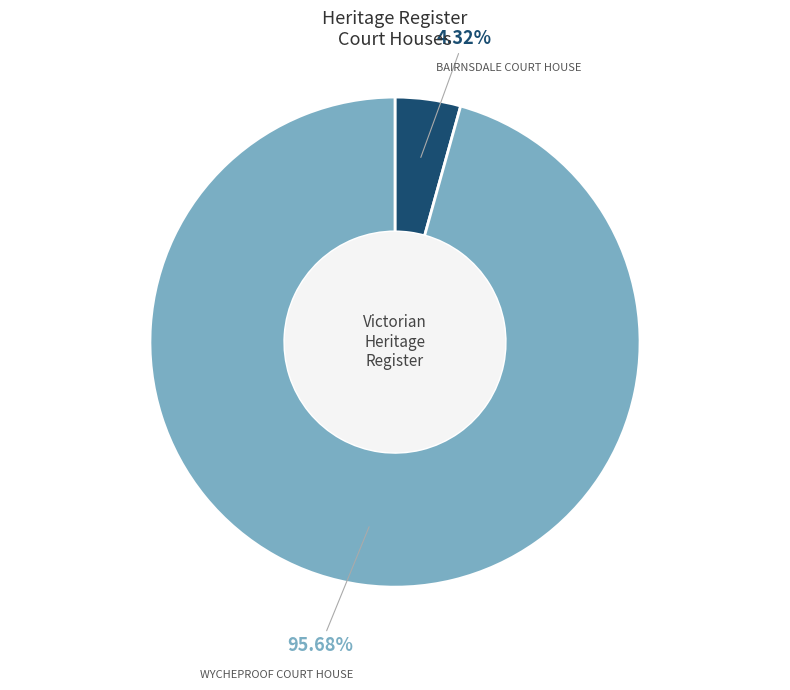

Which slice is the smallest?

BAIRNSDALE COURT HOUSE